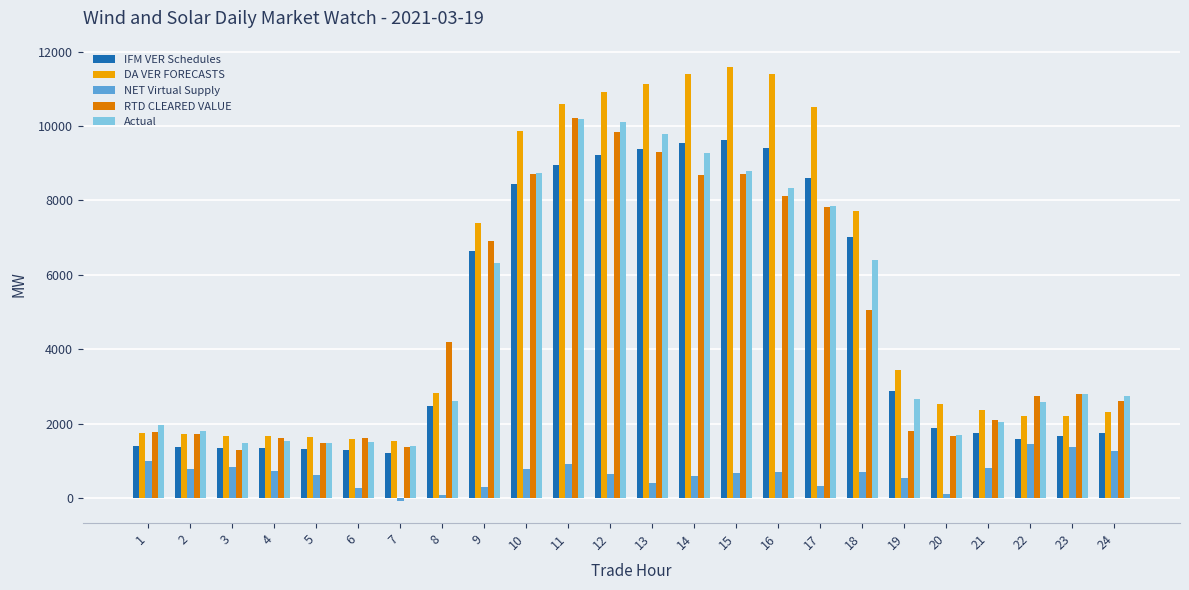

At 18, list the series in order from smallest to largest.

NET Virtual Supply, RTD CLEARED VALUE, Actual, IFM VER Schedules, DA VER FORECASTS